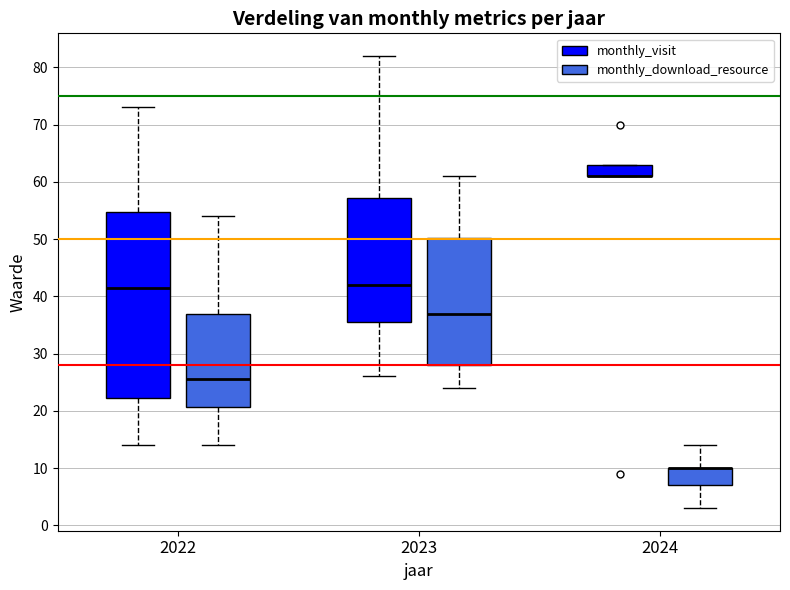

Comparing the boxes themselves (not the whiskers), which one is the tallest?

2022 (monthly_visit)